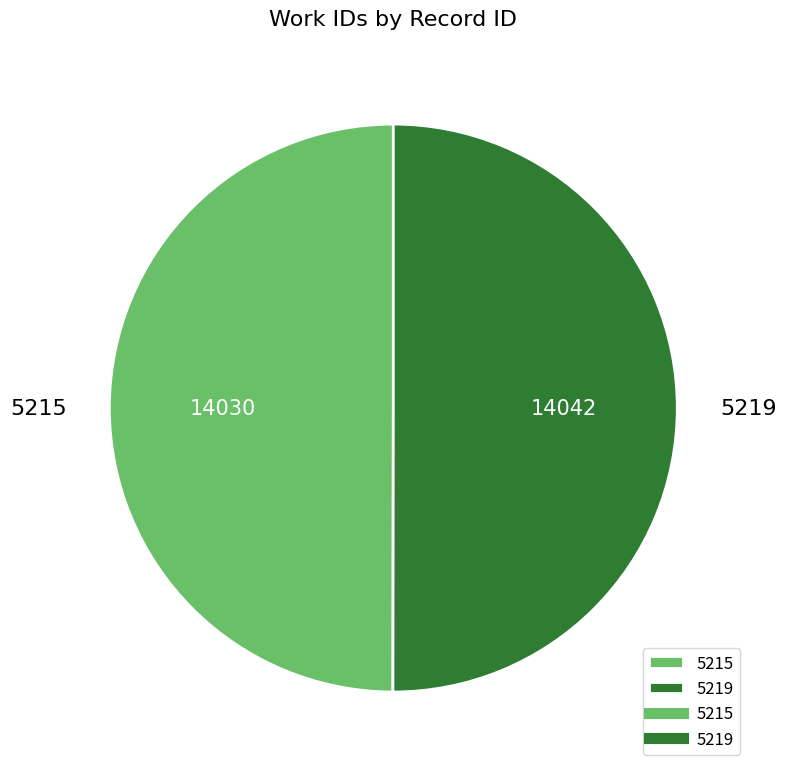

Is it true that 5219 is 62% of the pie?

False